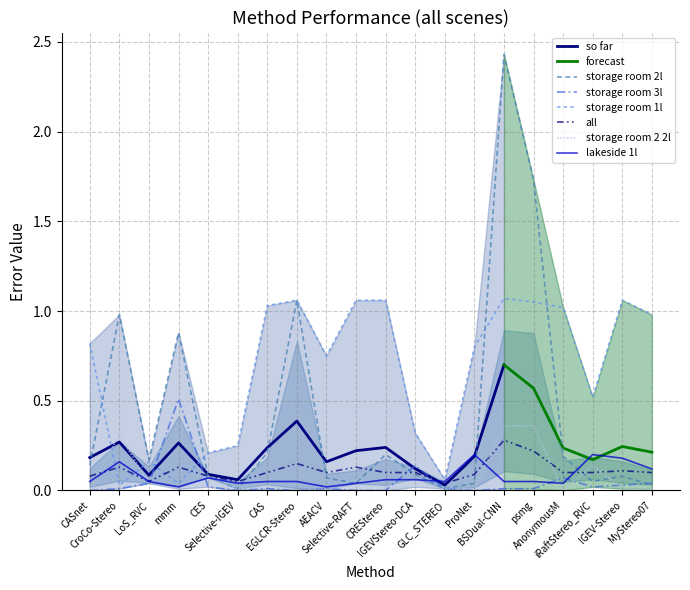

What is the maximum value for storage room 3l?

0.5